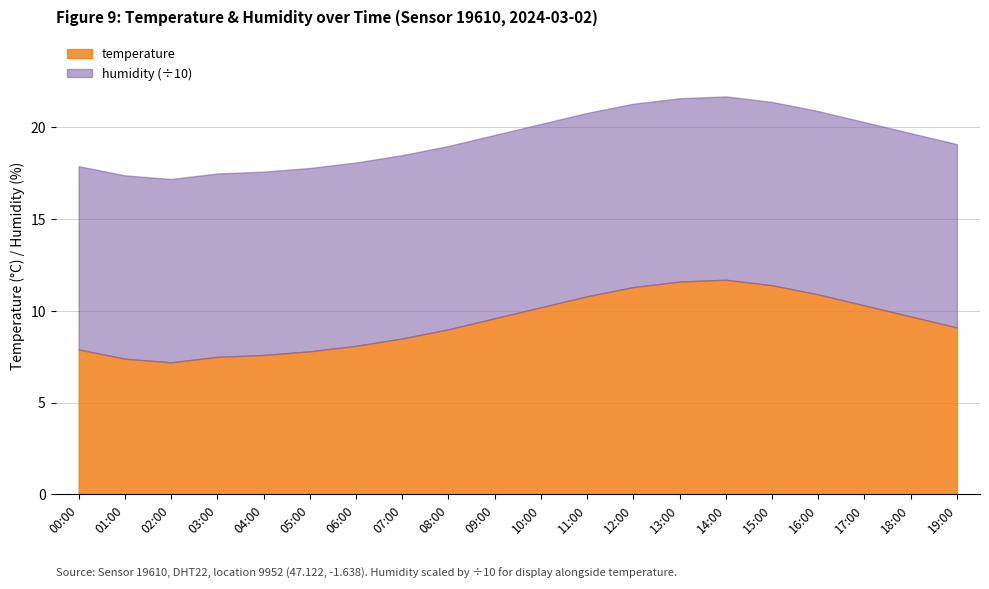

Reading right to left, transcribe all the data shown in this chart.

temperature: 9.1	9.7	10.3	10.9	11.4	11.7	11.6	11.3	10.8	10.2	9.6	9.0	8.5	8.1	7.8	7.6	7.5	7.2	7.4	7.9
humidity: 99.9	99.9	99.9	99.9	99.9	99.9	99.9	99.9	99.9	99.9	99.9	99.9	99.9	99.9	99.9	99.9	99.9	99.9	99.9	99.9